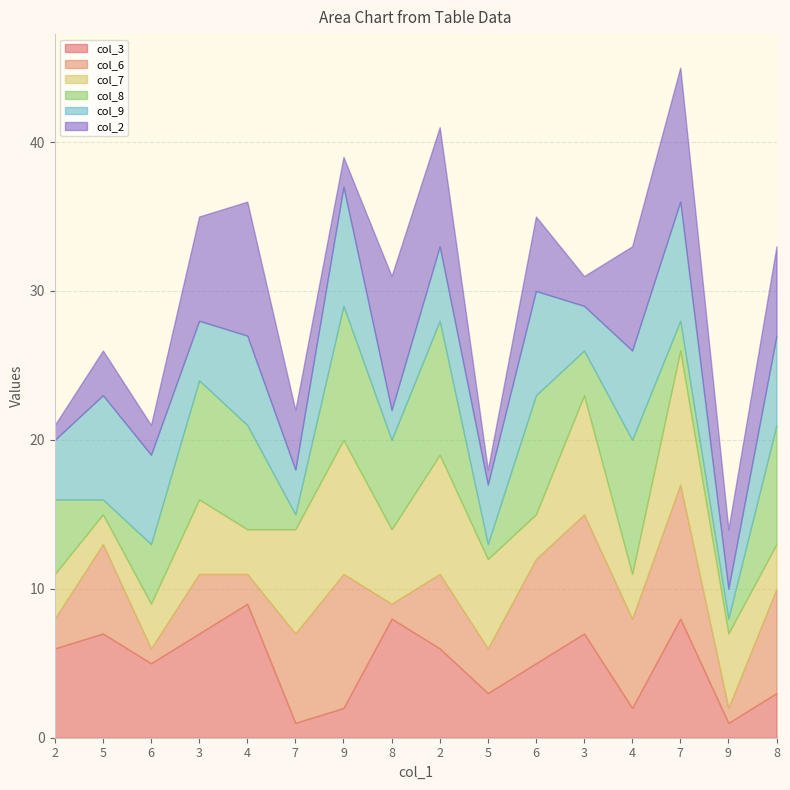

Which series changed the most between 9 and 9?

col_6